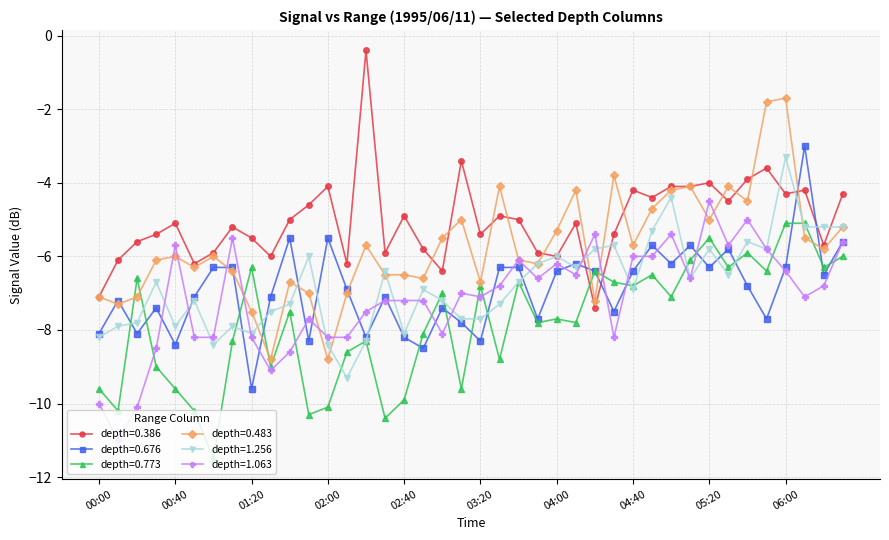

What is the value of the depth=0.773 point at the 4th from the left?

-9.0